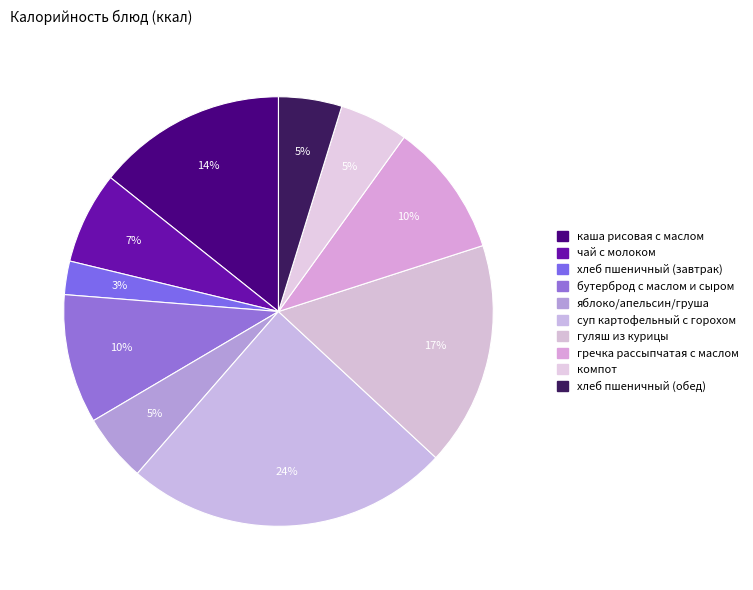

To the nearest percent, what is the difference between the largest and smallest slice percentages?

22%